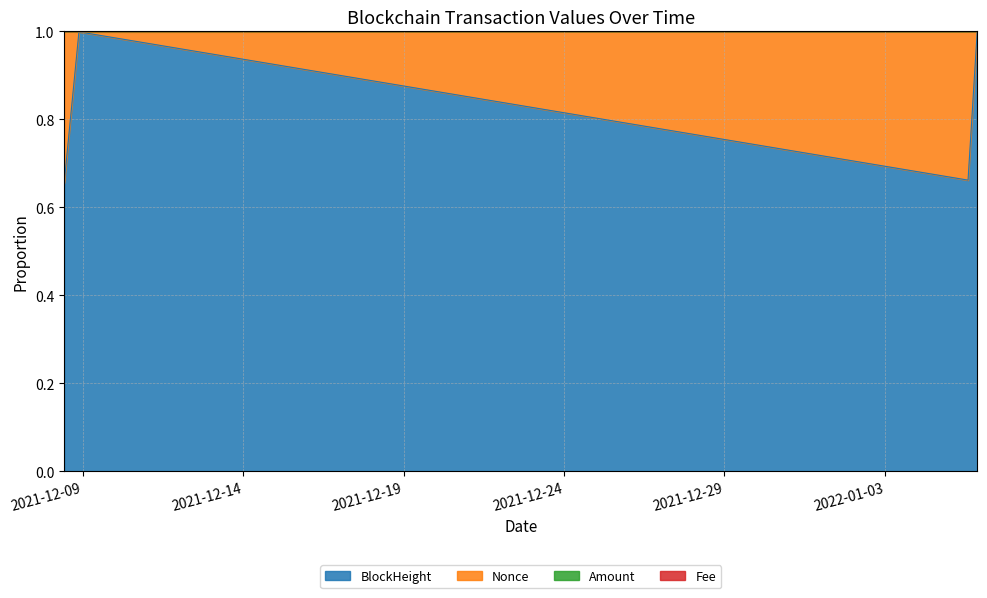

At which label does Fee reach its peak?

2022-01-05 21:09:00